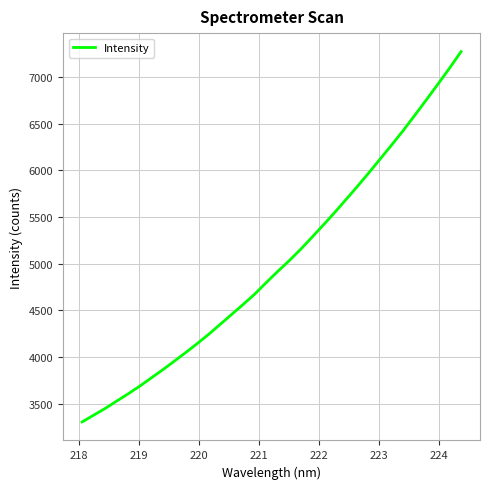

What is the smallest value displayed?

3306.9